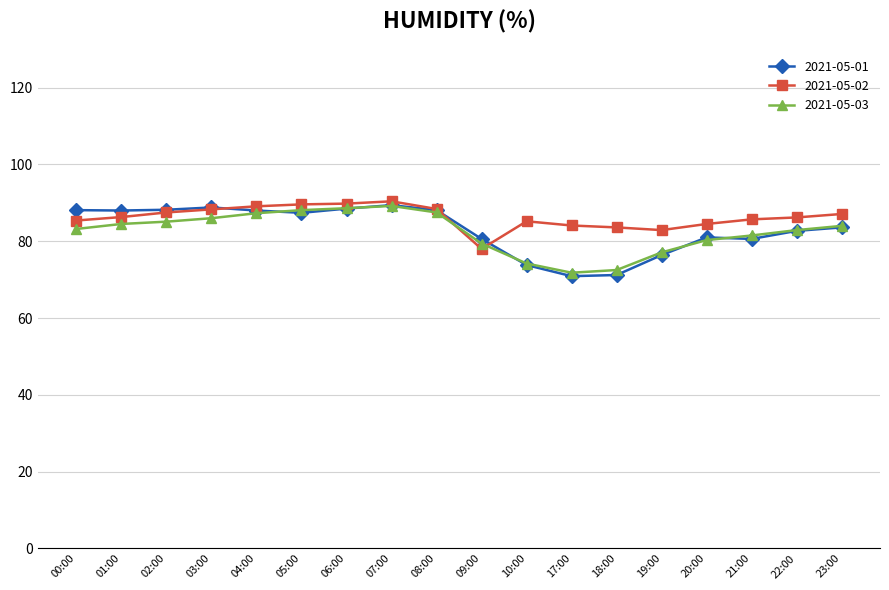

True or false: 2021-05-01 has more than 2 points higher than both neighbors.

True